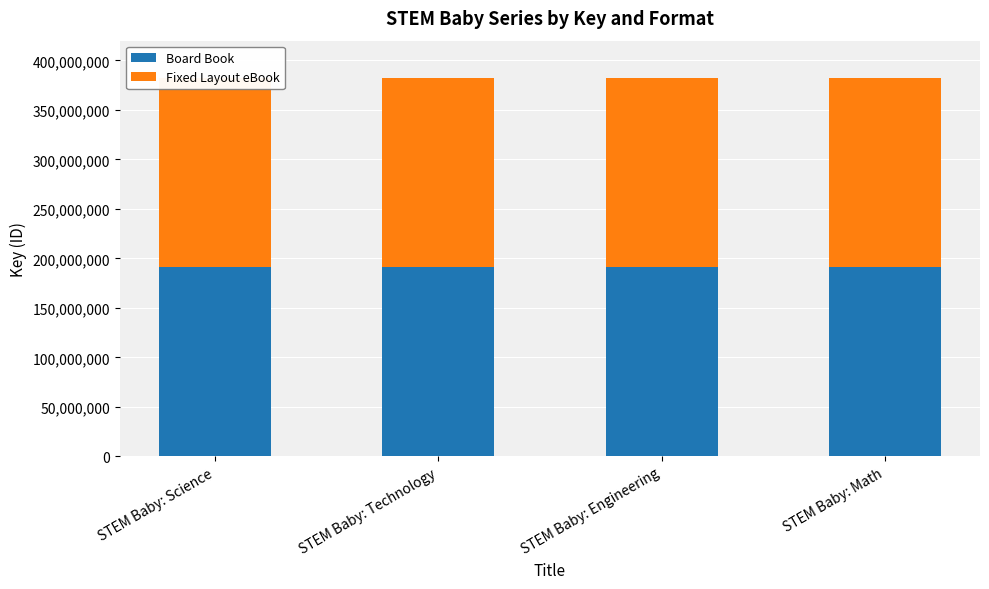

How many series are shown in this chart?

2